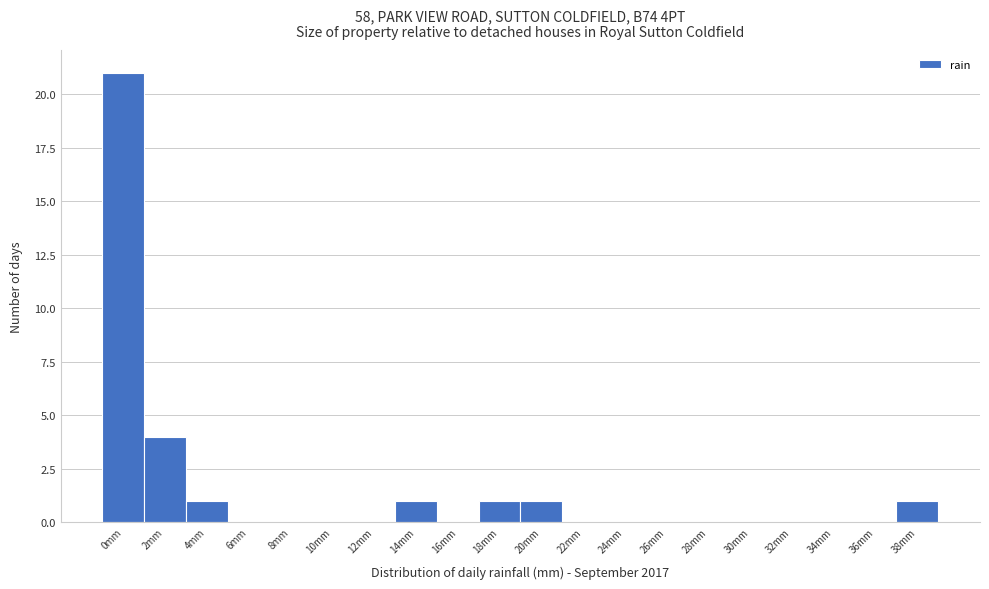

Reading left to right, extract all data points from this chart.

0mm=21	2mm=4	4mm=1	6mm=0	8mm=0	10mm=0	12mm=0	14mm=1	16mm=0	18mm=1	20mm=1	22mm=0	24mm=0	26mm=0	28mm=0	30mm=0	32mm=0	34mm=0	36mm=0	38mm=1